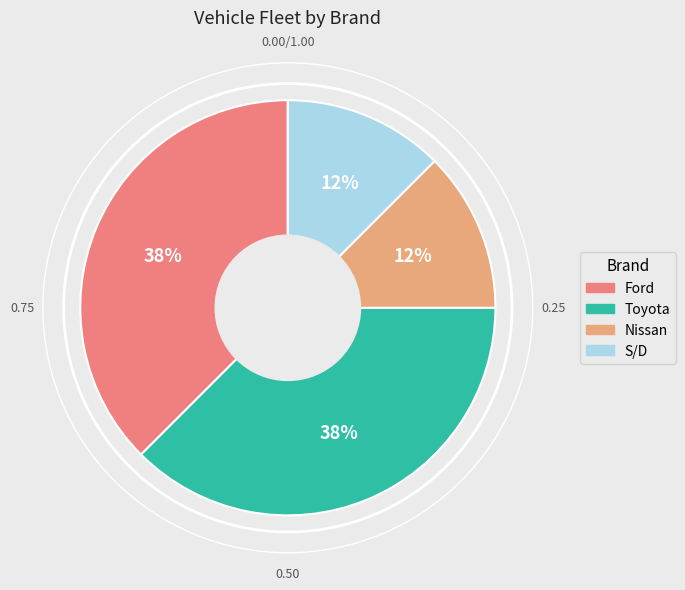

Does any single category account for the majority?

No